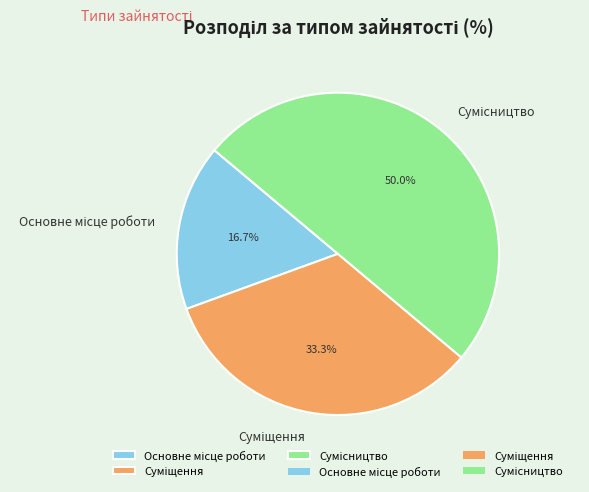

The Суміщення slice represents 45% of the pie. True or false?

False